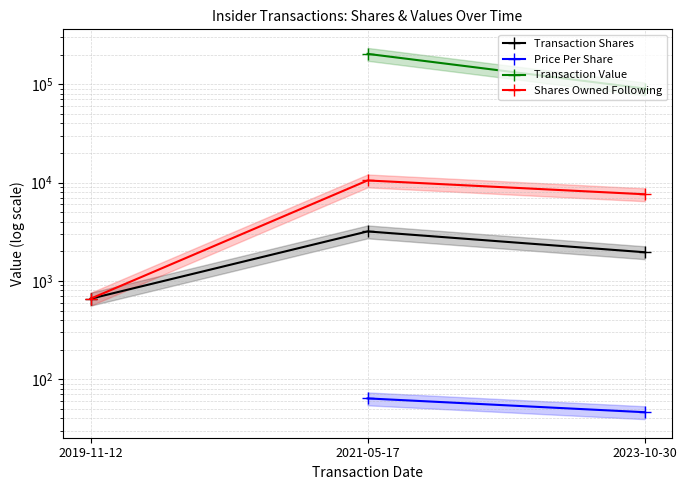

What position from the right is 2023-10-30?

1